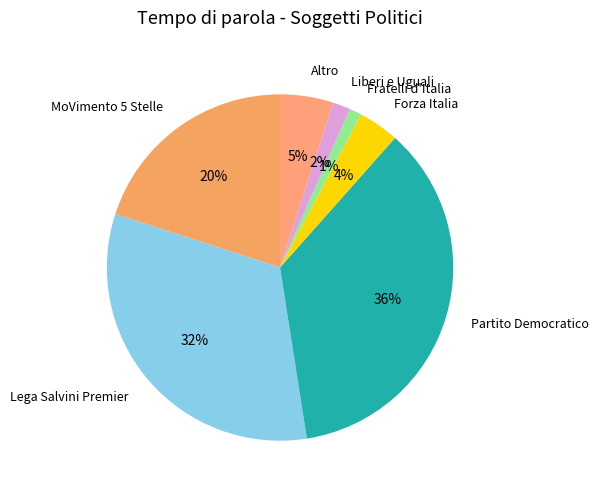

Rank the categories by value from highest to lowest.

Partito Democratico, Lega Salvini Premier, MoVimento 5 Stelle, Altro, Forza Italia, Liberi e Uguali, Fratelli d'Italia